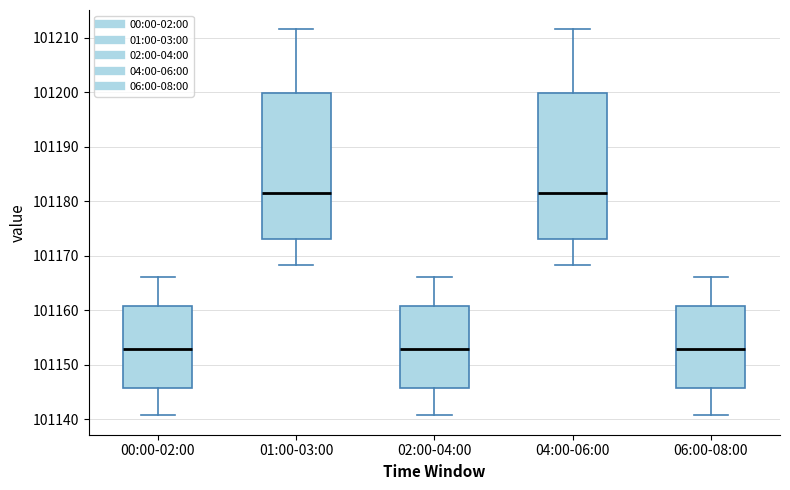

Reading left to right, transcribe this box plot: for each box, give where its median line is, the range the box spans, and where its two whiskers end, as read against the y-axis. The values are not printed on the chart, so give them approximately, as read against the axis.

00:00-02:00: median 101153, box 101146 to 101161, whiskers 101141 to 101166
01:00-03:00: median 101182, box 101173 to 101200, whiskers 101168 to 101212
02:00-04:00: median 101153, box 101146 to 101161, whiskers 101141 to 101166
04:00-06:00: median 101182, box 101173 to 101200, whiskers 101168 to 101212
06:00-08:00: median 101153, box 101146 to 101161, whiskers 101141 to 101166